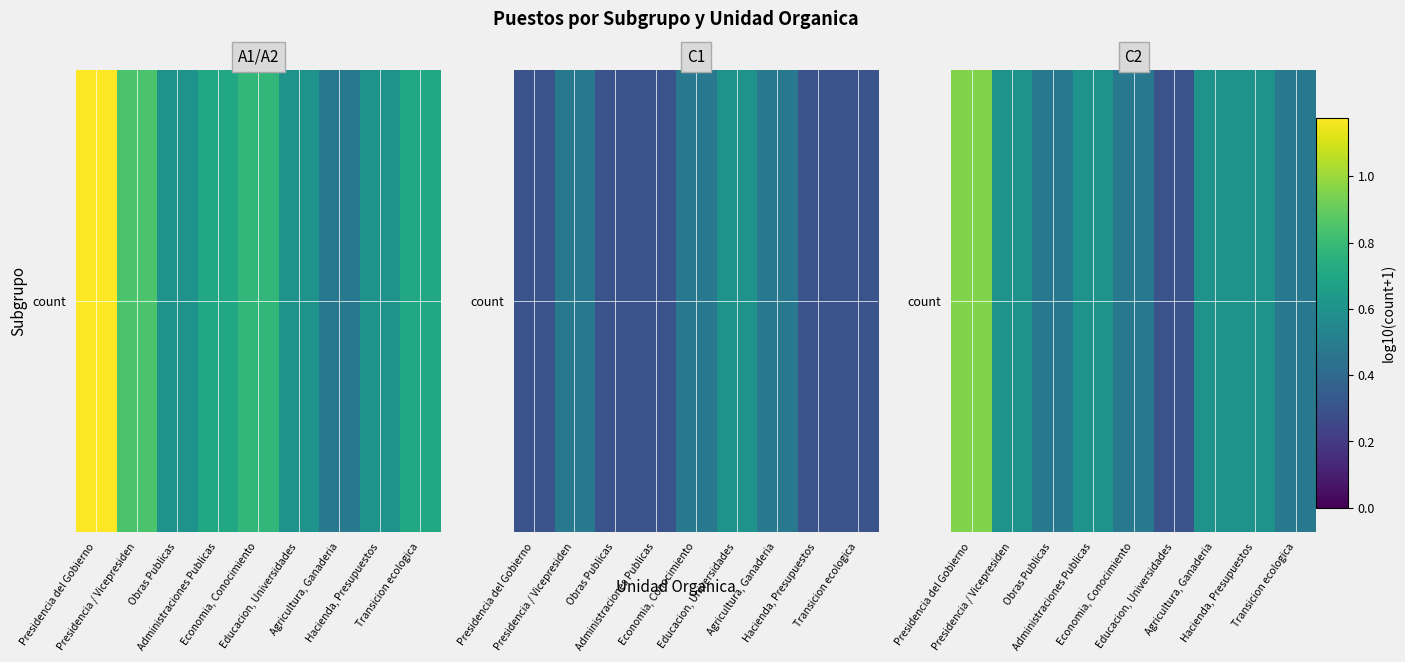

The chart shows a value of 0.6 at Presidencia / Vicepresiden. True or false?

True